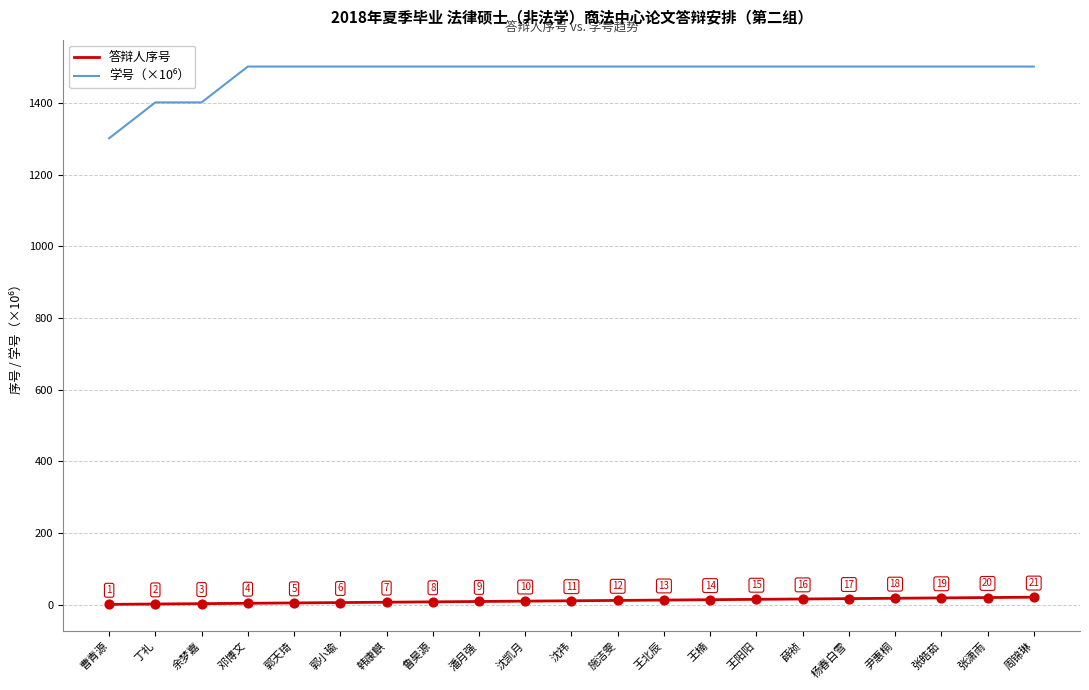

Which series changed the most between 王北辰 and 张潇雨?

答辩人序号